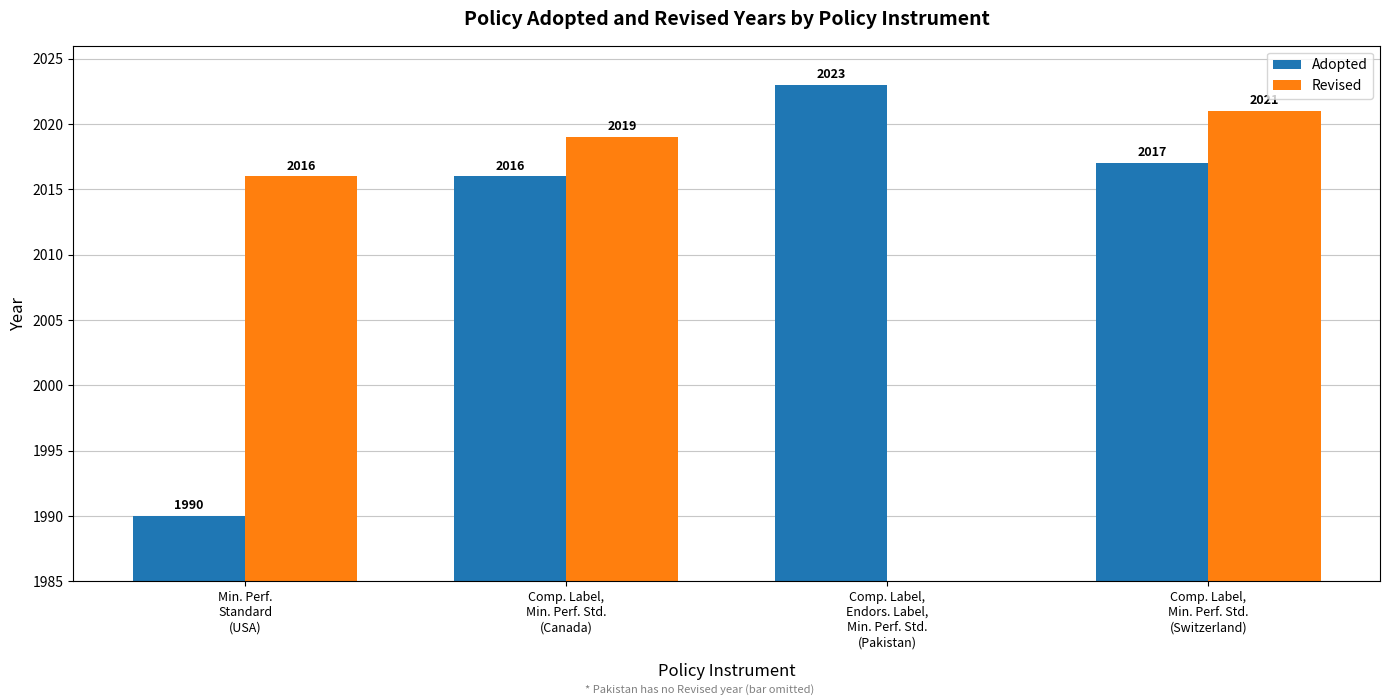

What is the total value across all series at Min. Perf.
Standard
(USA)?

4006